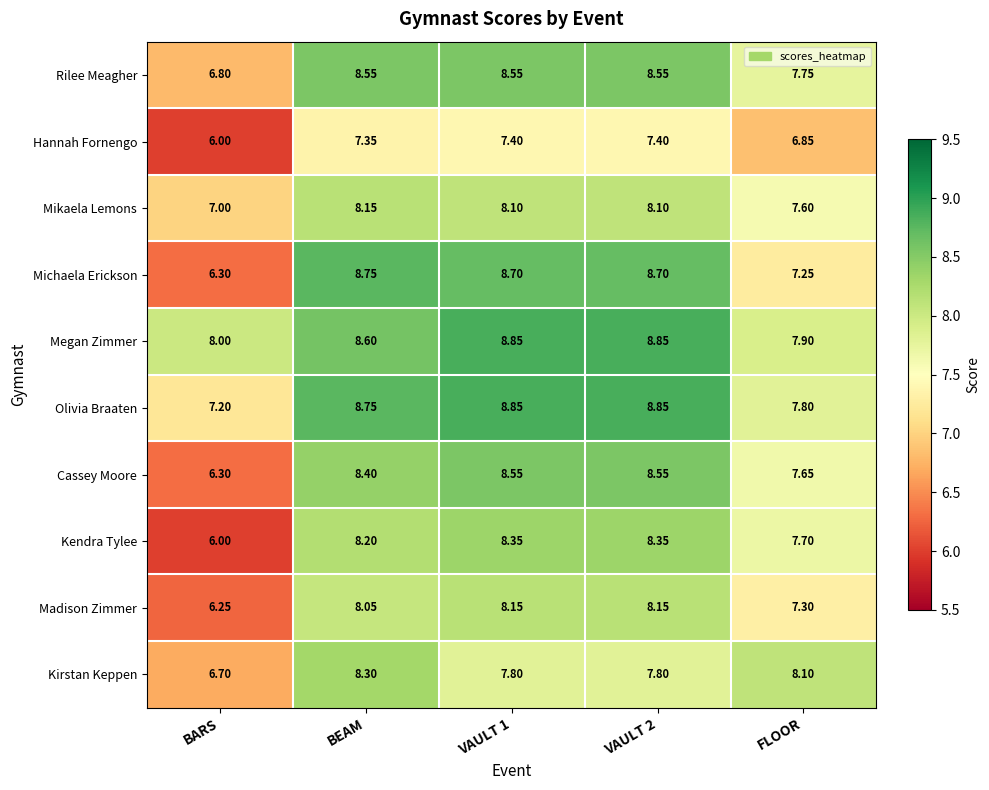

Count the number of categories in the chart.

5